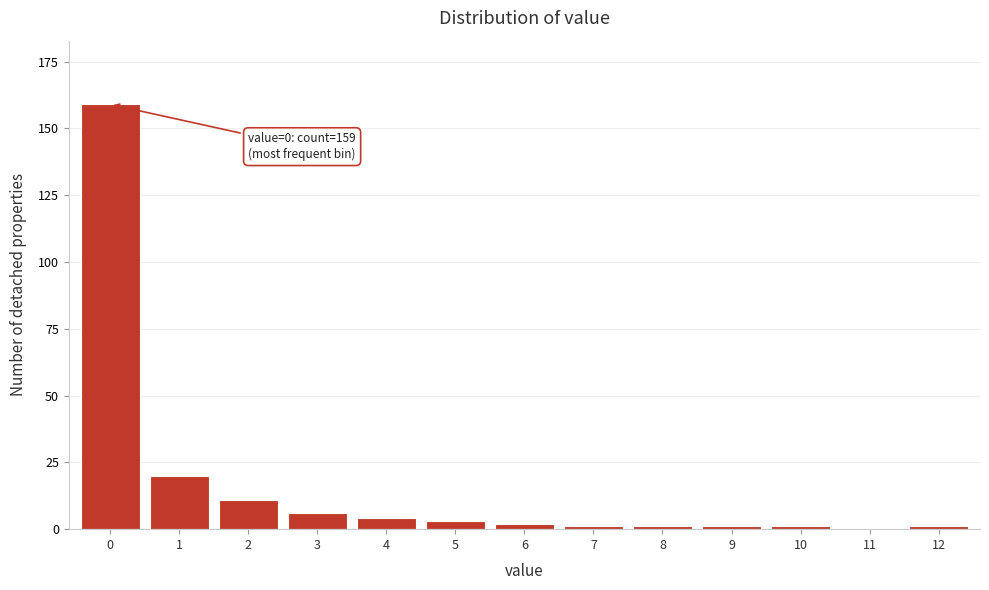

Reading left to right, what are all the values shown in this chart?

0=159	1=20	2=11	3=6	4=4	5=3	6=2	7=1	8=1	9=1	10=1	11=0	12=1